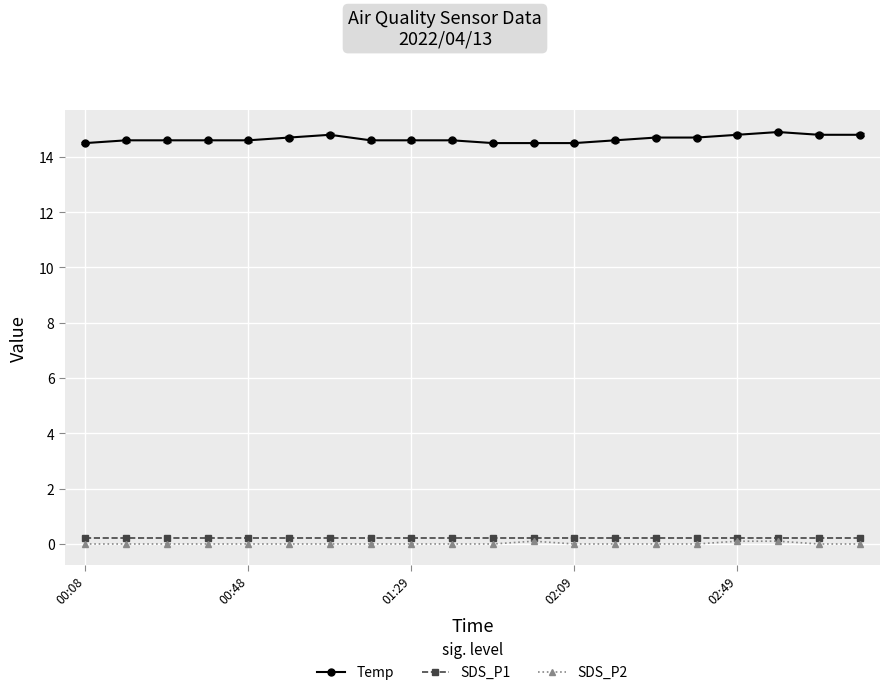

Does the chart have visible grid lines?

Yes